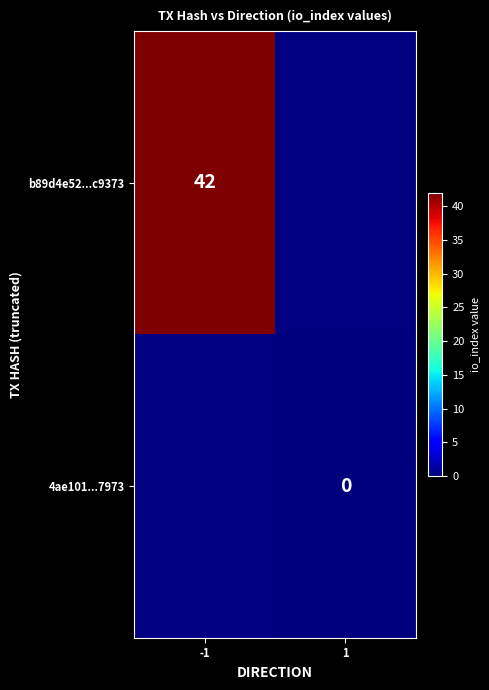

The b89d4e52...c9373 series shows 70 at -1. True or false?

False